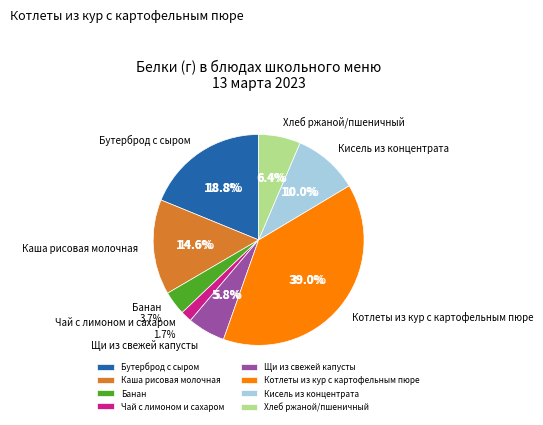

How many slices are in this pie chart?

8